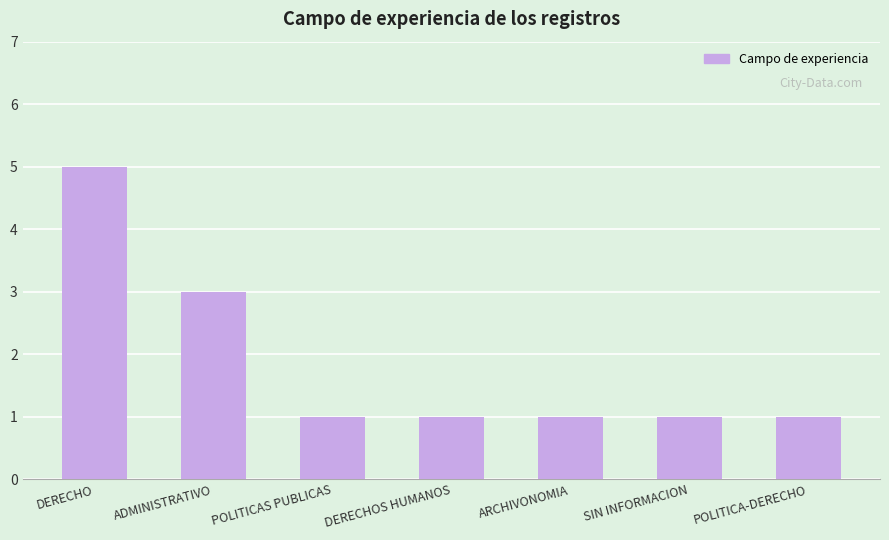

How many bars are there in total?

7